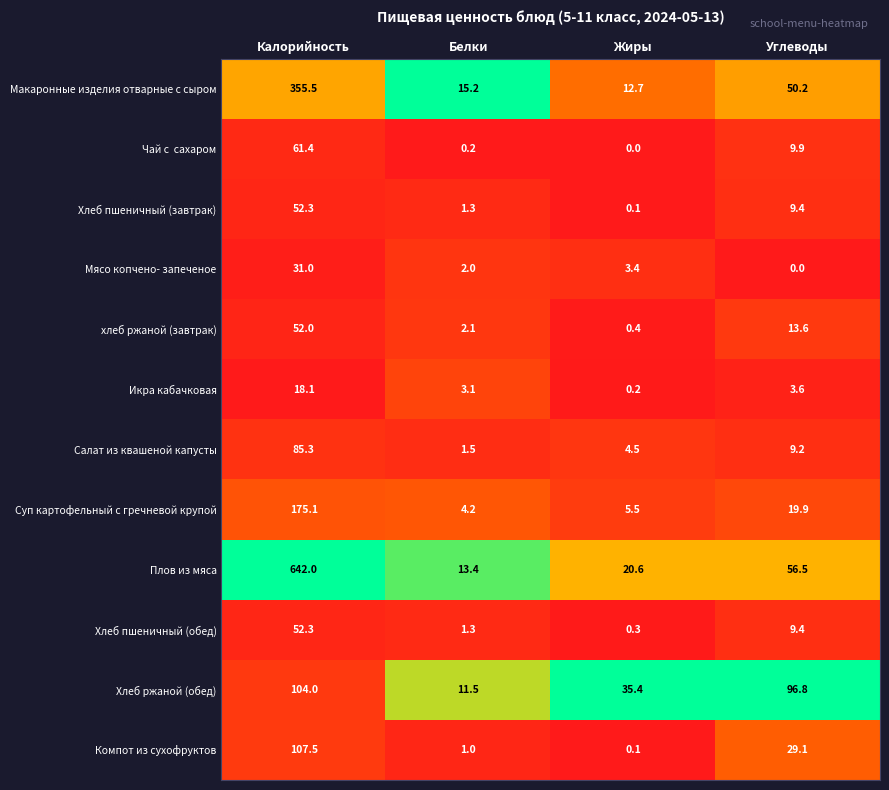

What is the maximum value for Хлеб пшеничный (завтрак)?

52.3